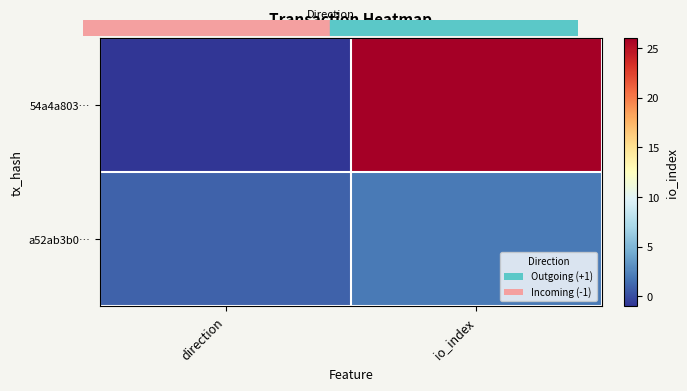

Reading left to right, list all the values displayed in this chart.

54a4a803…: direction=-1	io_index=26
a52ab3b0…: direction=1	io_index=2